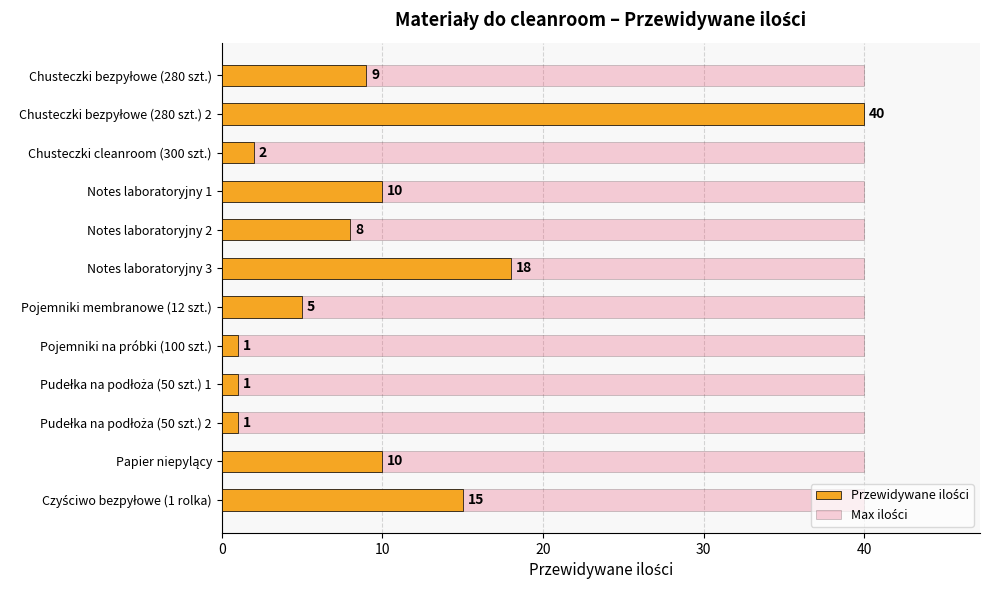

How many values in the Przewidywane ilości series are below 9?

6